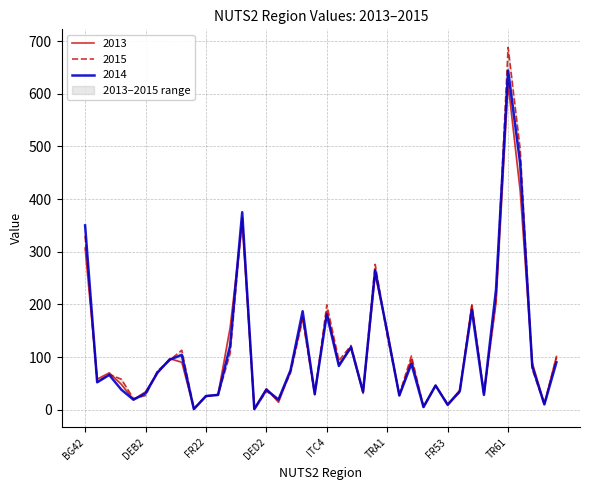

What is the value of the 2013 point at the 26th from the left?

150